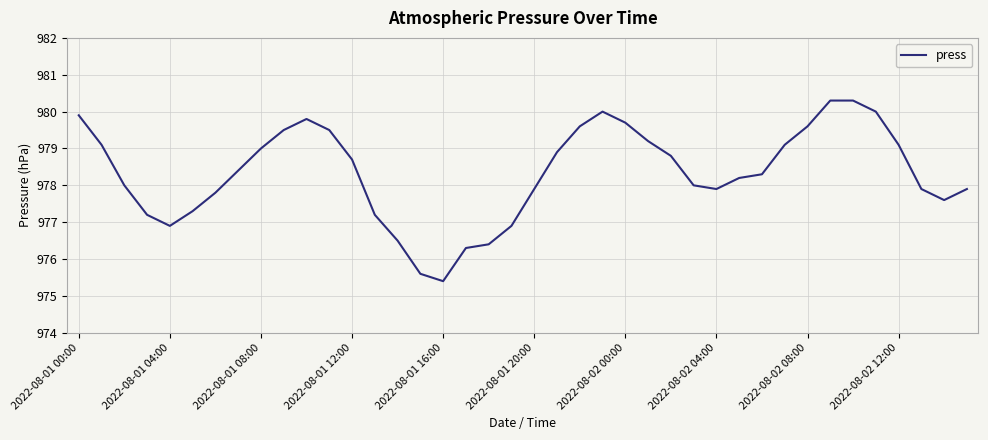

What is the difference between the maximum and minimum values?

4.9